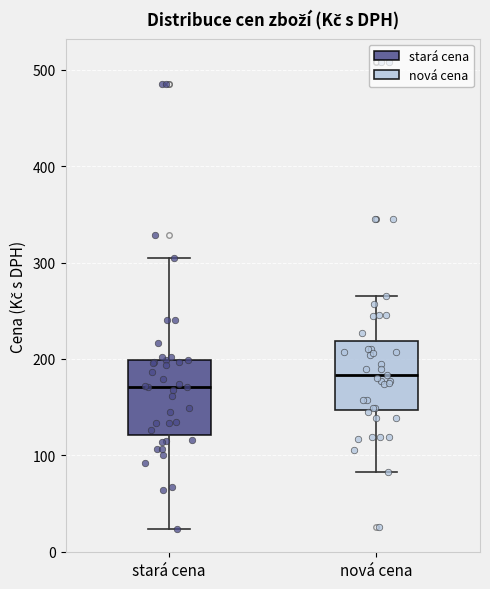

Reading left to right, read every box against the y-axis: the position of its median line, the range the box covers, and the ends of its whiskers. The values are not printed on the chart, so give them approximately, as read against the axis.

stará cena: median 170, box 120 to 200, whiskers 20 to 310
nová cena: median 180, box 150 to 220, whiskers 80 to 270